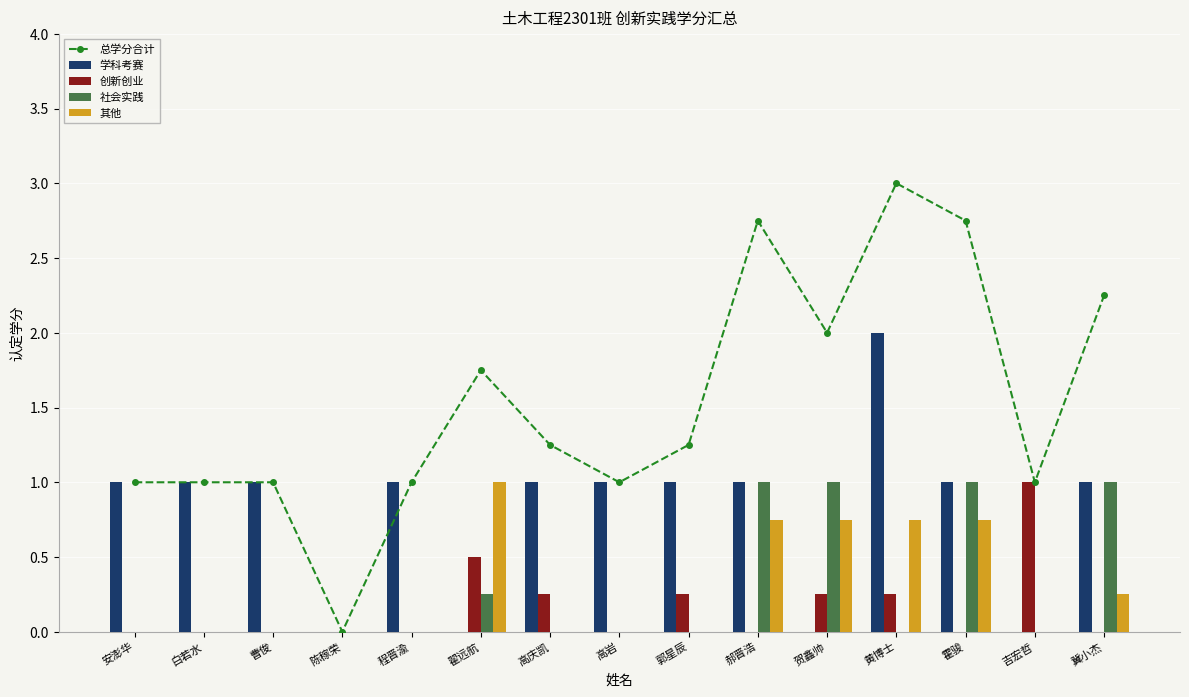

What is the maximum value for 创新创业?

1.0